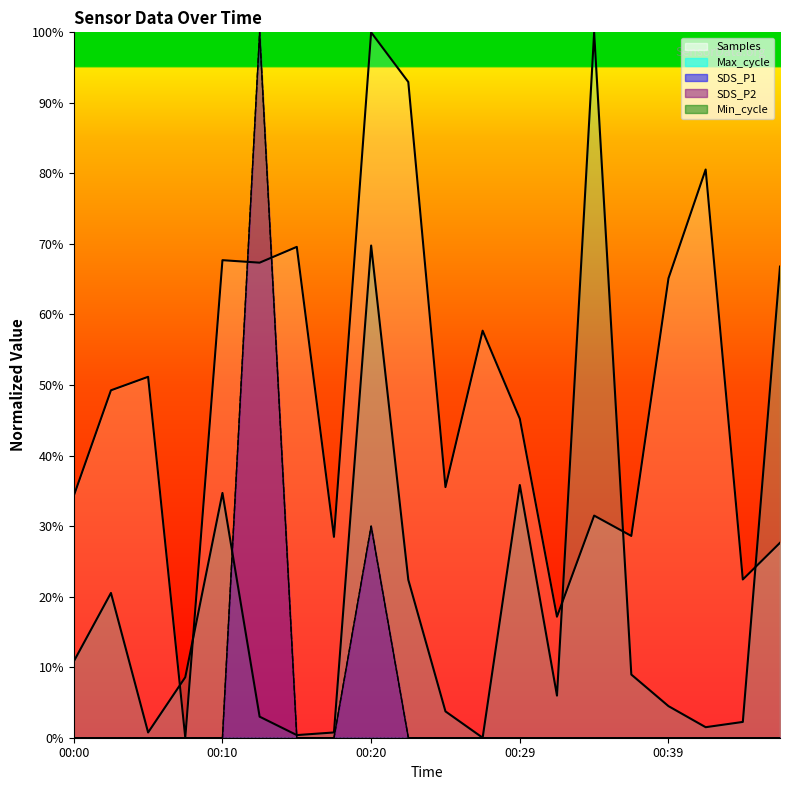

True or false: SDS_P1 and Samples cross at least once.

True